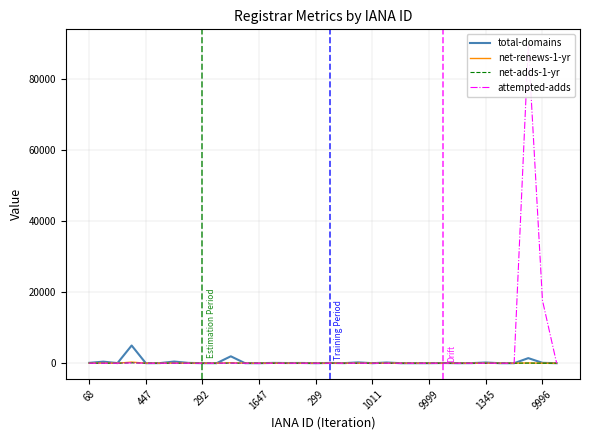

Is it true that total-domains equals 0 at 30?

True